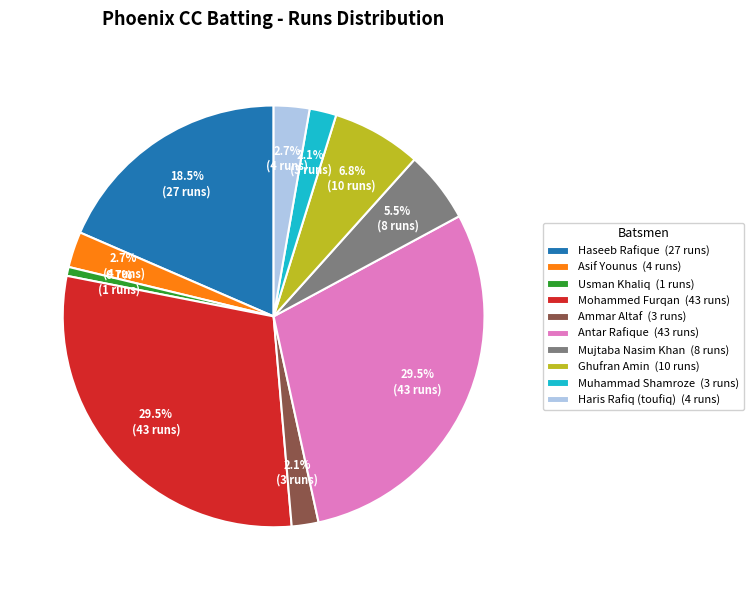

Does Haseeb Rafique (27 runs) represent more than half of the total?

No